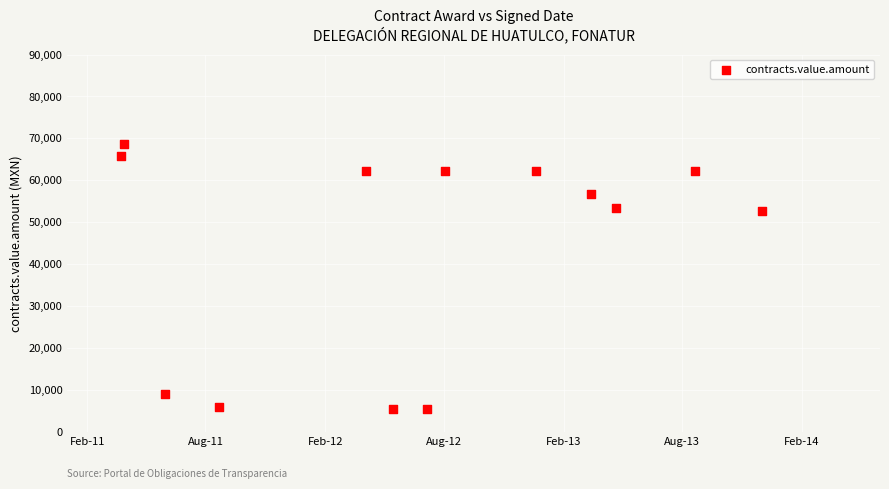

What is the range of X values (max minus min)?

984.0